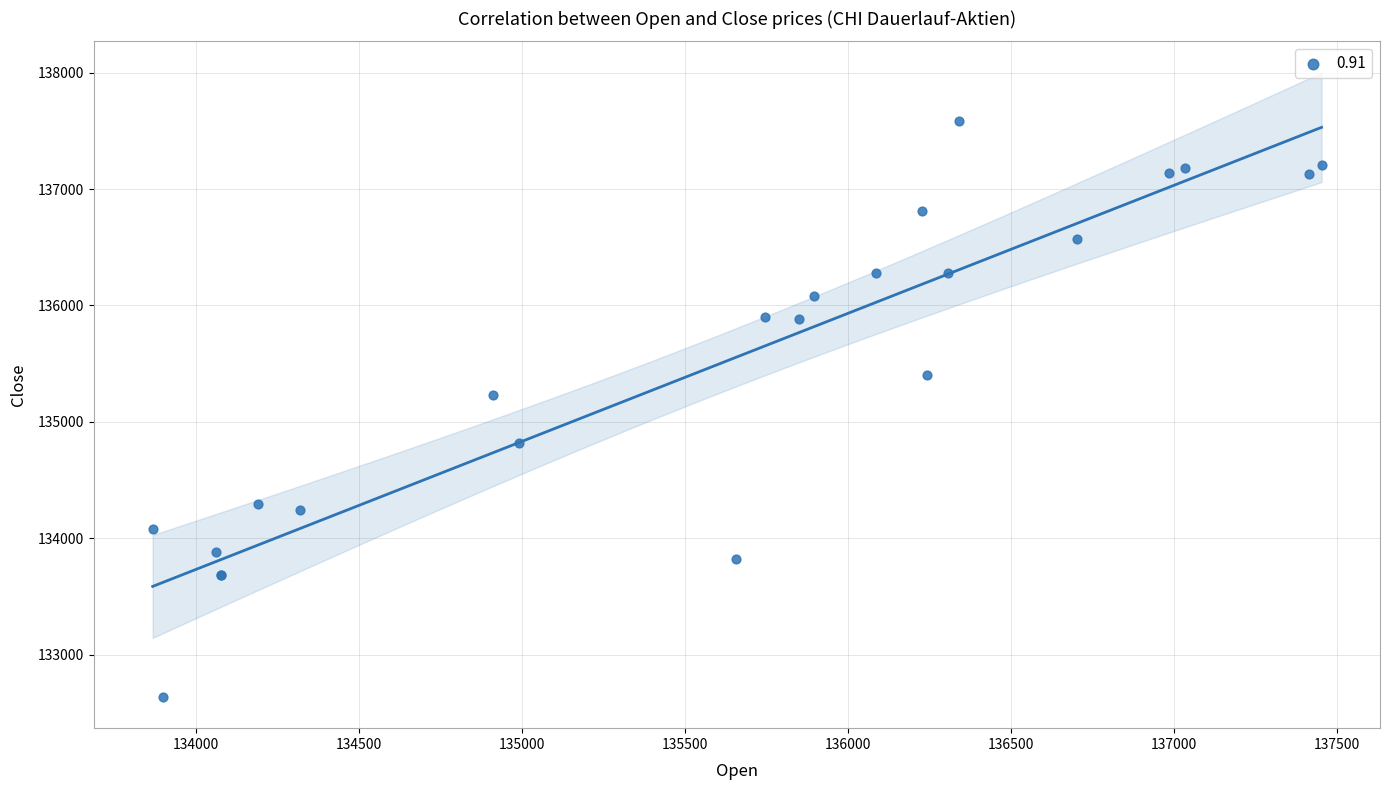

What Y value in the scatter plot is closest to 135112?

135231